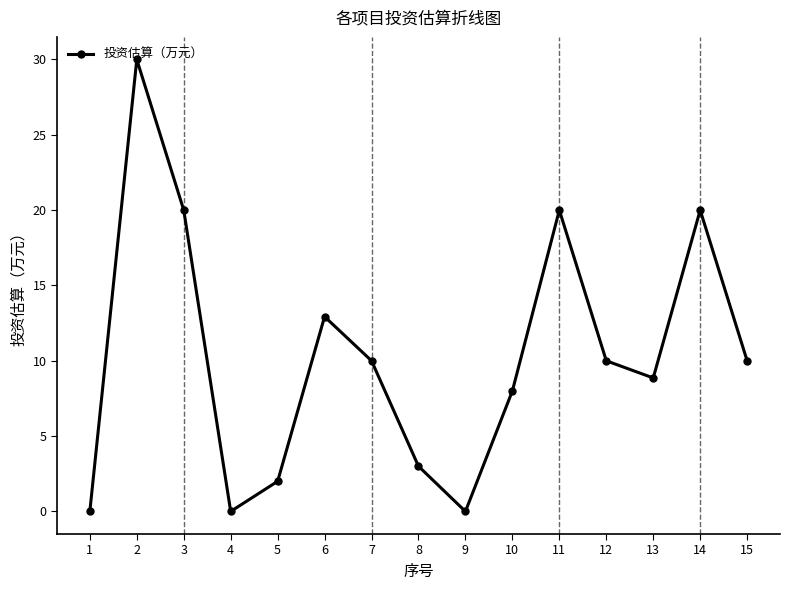

What is the difference between the maximum and minimum values?

30.0